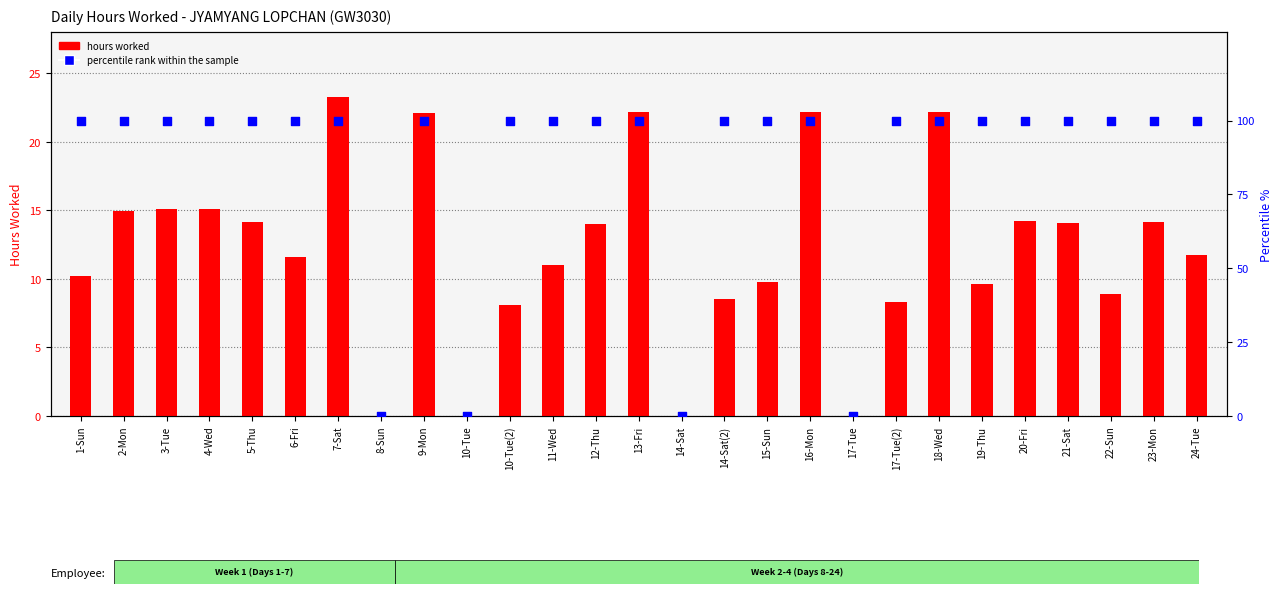

What are all the series names shown in the legend?

hours worked, percentile rank within the sample